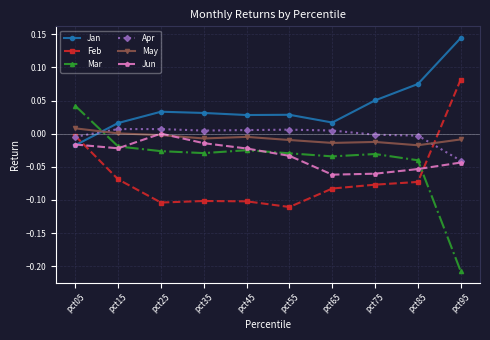

What are all the series names shown in the legend?

Jan, Feb, Mar, Apr, May, Jun